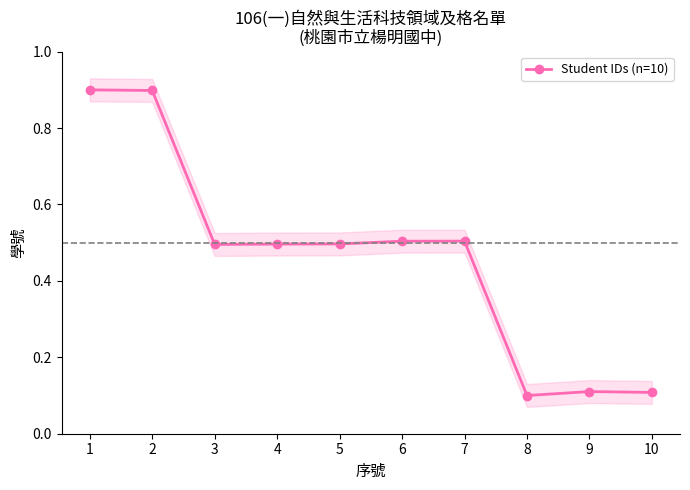

Where is the first local maximum?

7